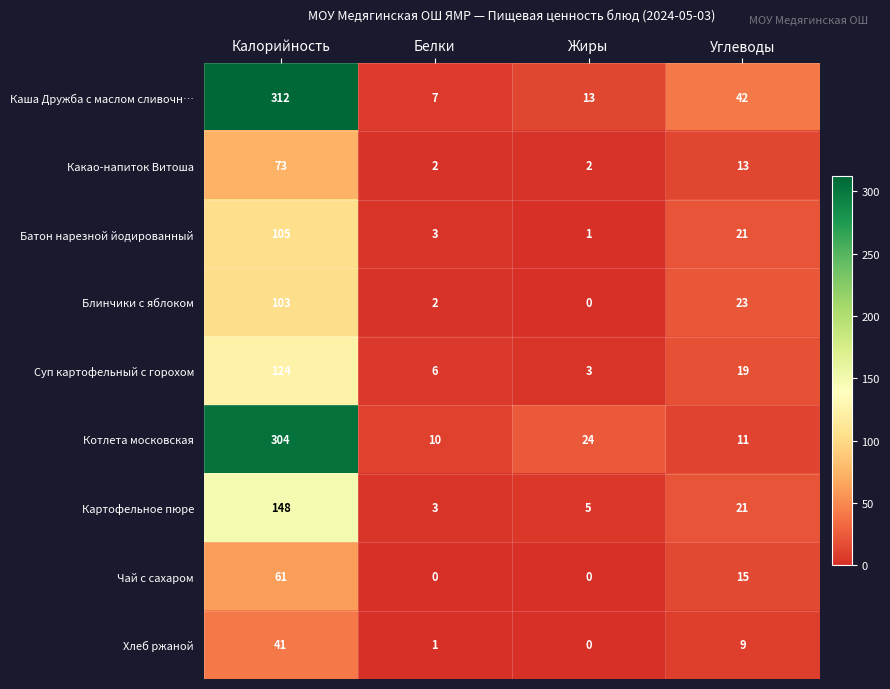

Which series has the largest total across all categories?

Каша Дружба с маслом сливочн…